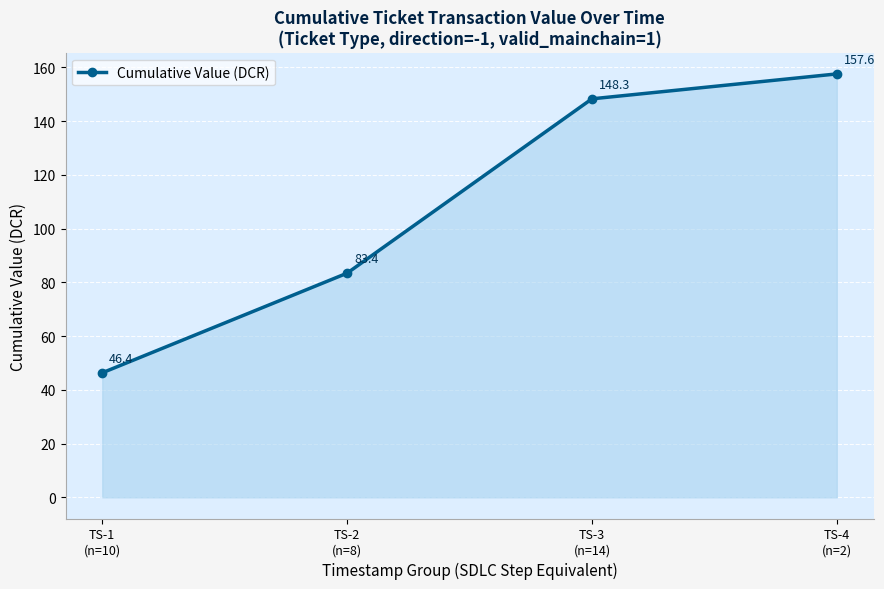

Does the chart have visible grid lines?

Yes